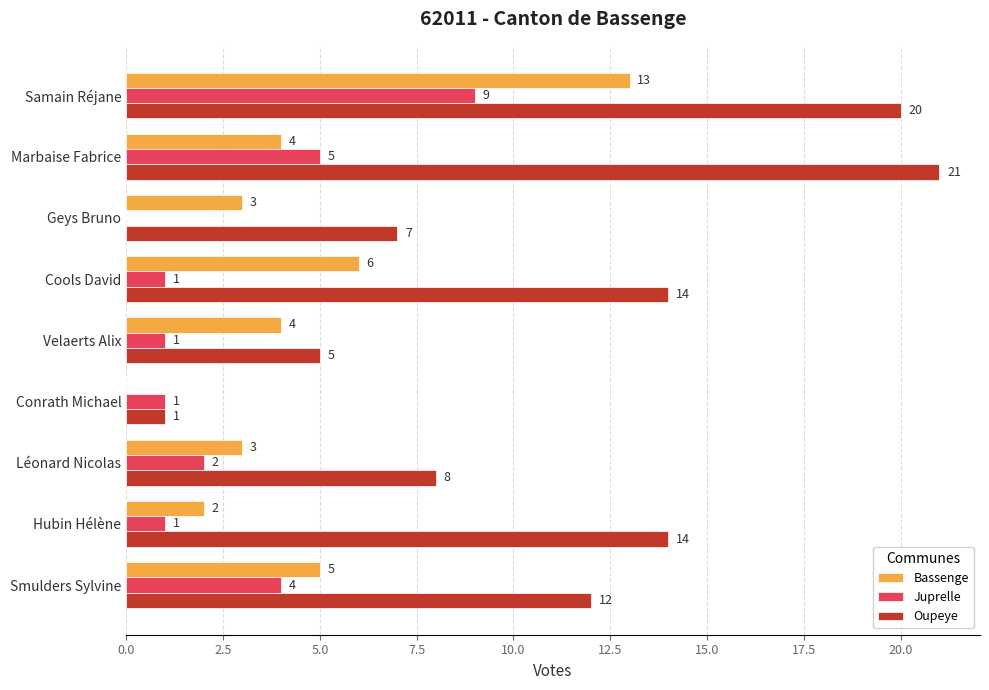

Is it true that Oupeye equals 6 at Samain Réjane?

False